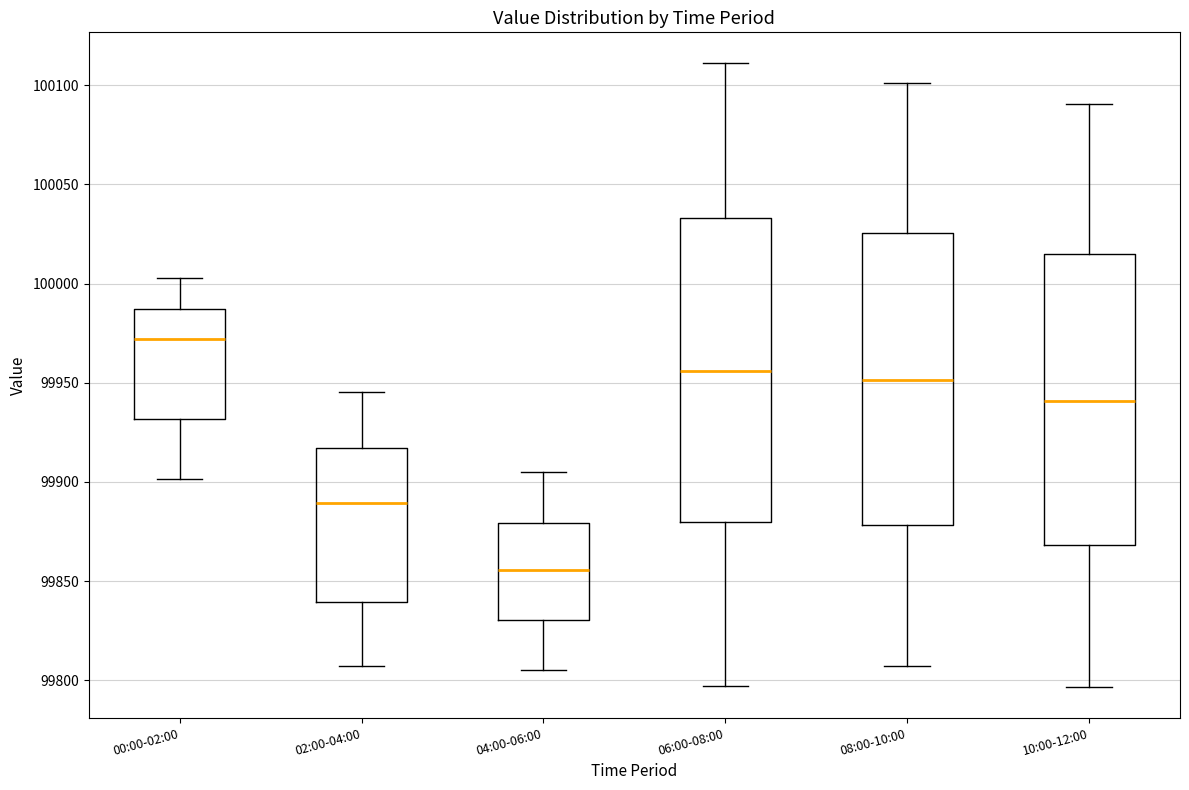

Reading left to right, transcribe this box plot: for each box, give where its median line is, the range the box spans, and where its two whiskers end, as read against the y-axis. The values are not printed on the chart, so give them approximately, as read against the axis.

00:00-02:00: median 99970, box 99930 to 99985, whiskers 99900 to 100005
02:00-04:00: median 99890, box 99840 to 99915, whiskers 99805 to 99945
04:00-06:00: median 99855, box 99830 to 99880, whiskers 99805 to 99905
06:00-08:00: median 99955, box 99880 to 100035, whiskers 99795 to 100110
08:00-10:00: median 99950, box 99880 to 100025, whiskers 99805 to 100100
10:00-12:00: median 99940, box 99870 to 100015, whiskers 99795 to 100090